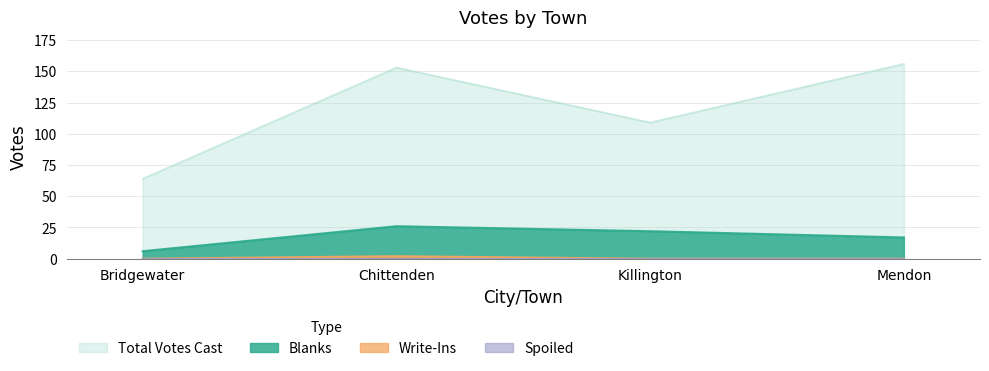

Which series has the largest total across all categories?

Total Votes Cast